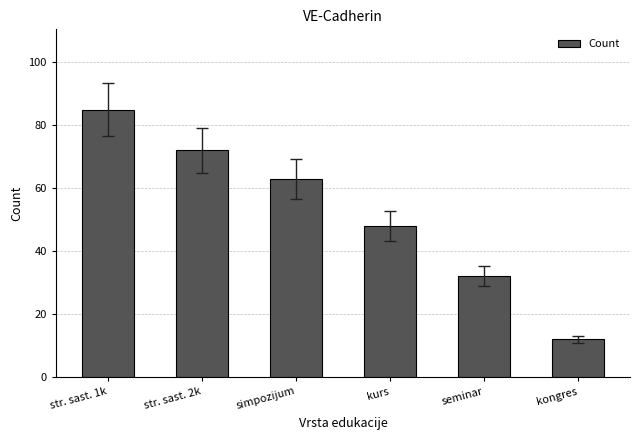

List the labels in order of value, smallest first.

kongres, seminar, kurs, simpozijum, str. sast. 2k, str. sast. 1k